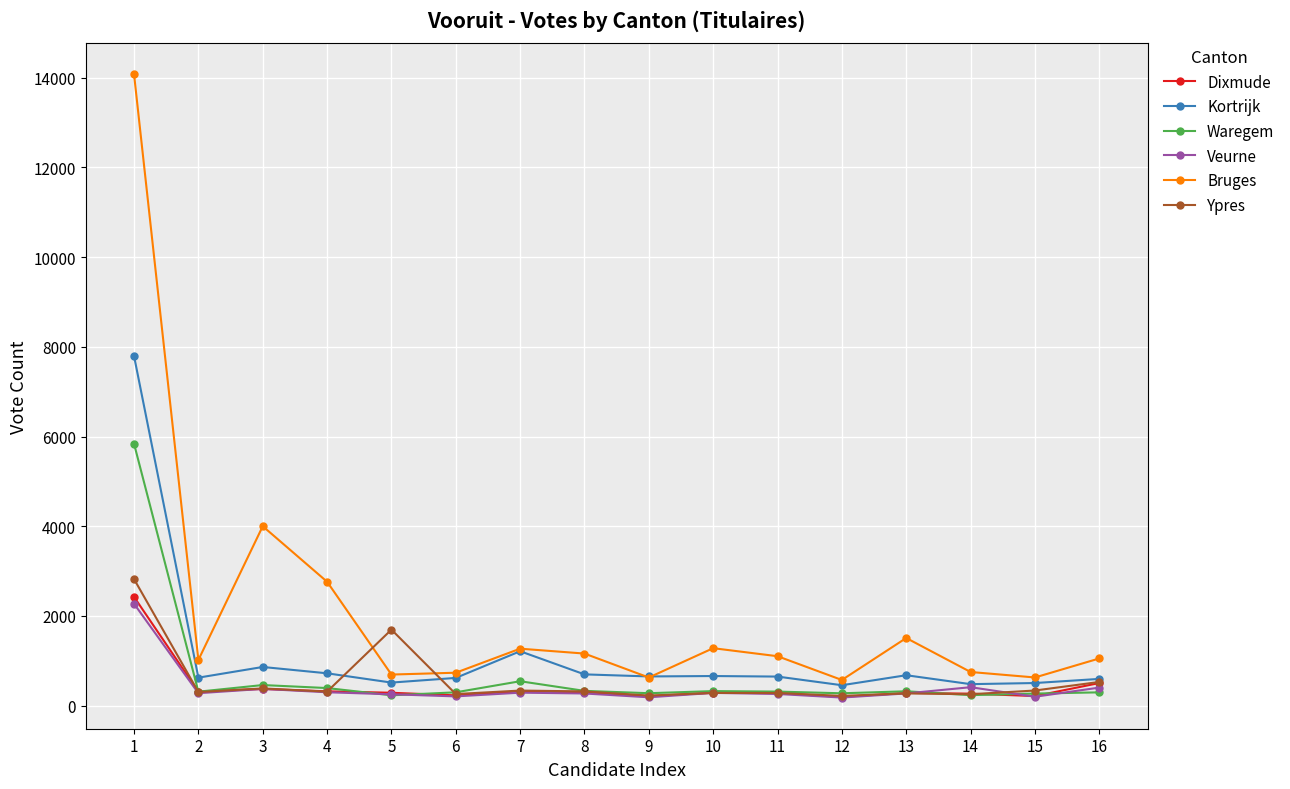

In Bruges, how many points are lower than both neighbors (excluding endpoints)?

5